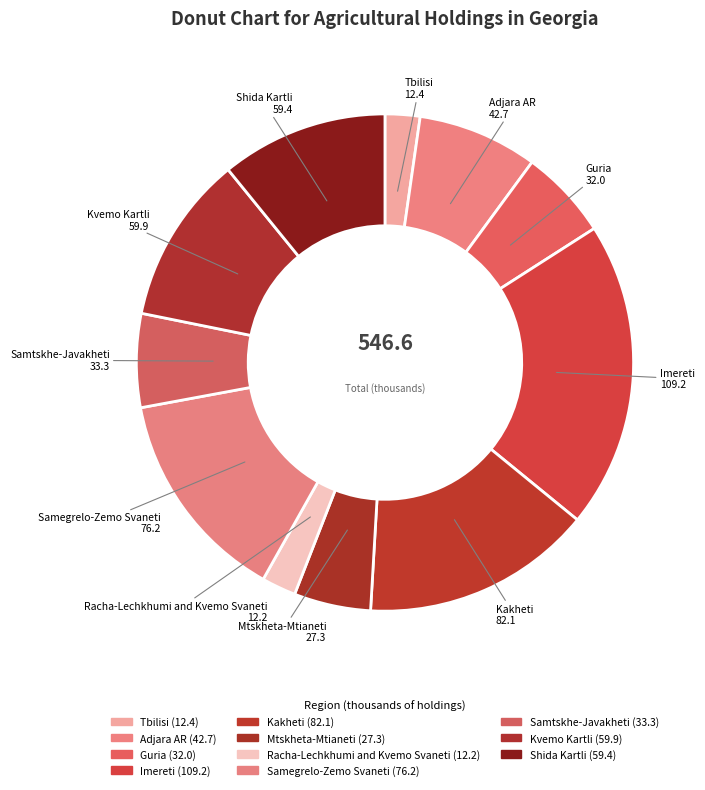

To the nearest percent, what percentage of the pie is Shida Kartli?

11%